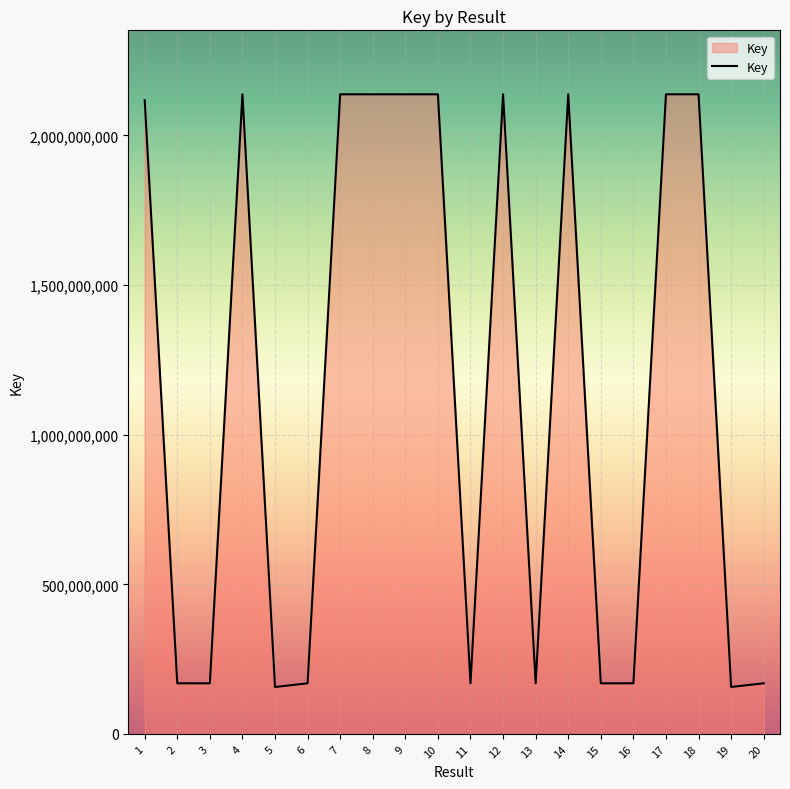

What is the average value?

1151169568